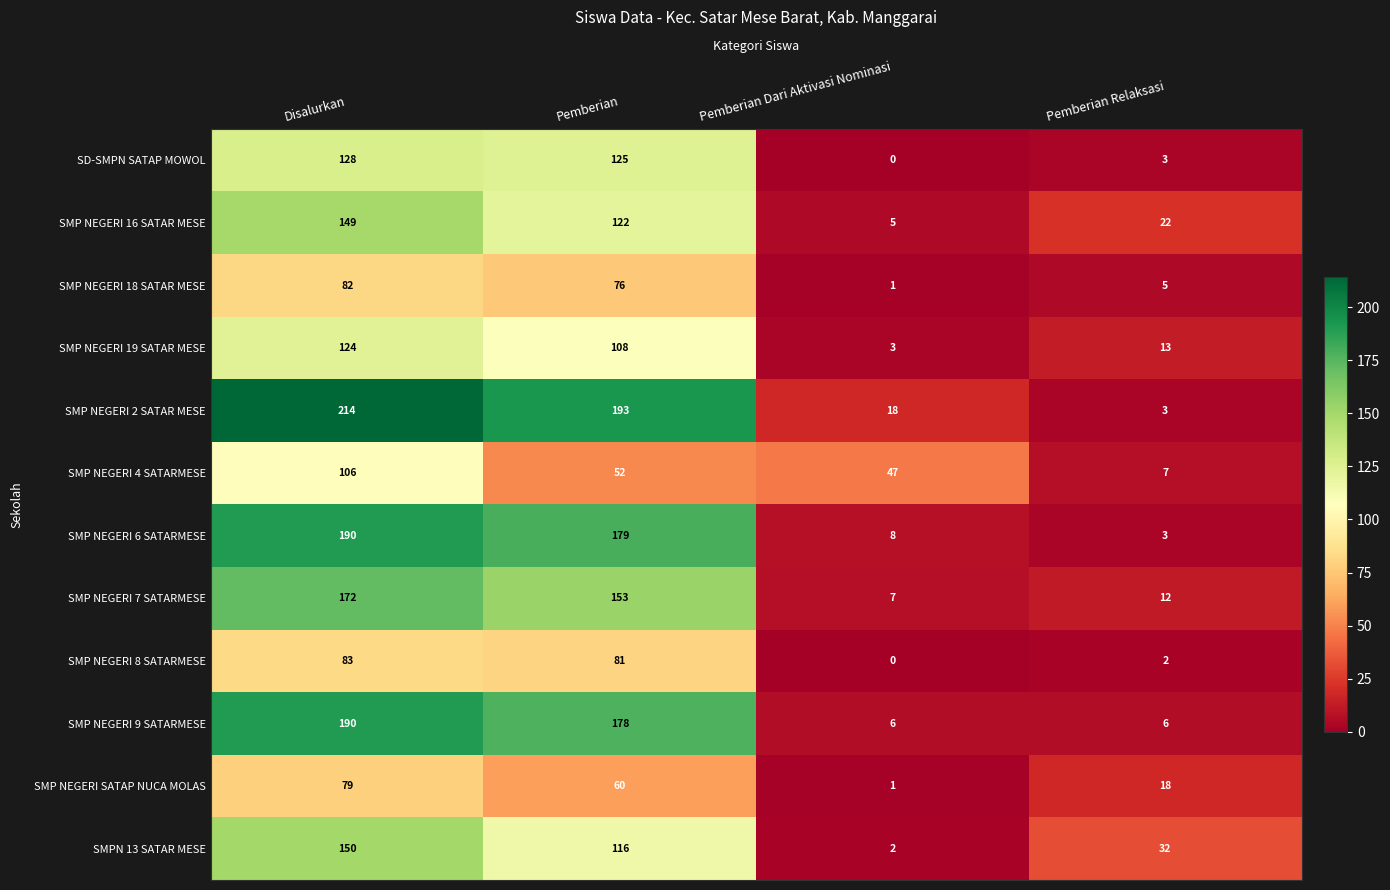

The SMPN 13 SATAR MESE series shows 116 at Pemberian. True or false?

True